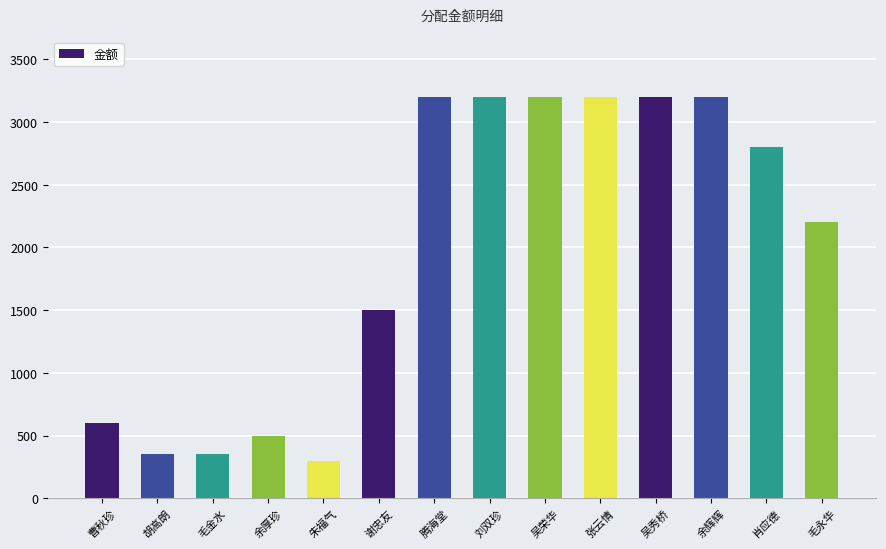

Is it true that the value at 张云情 is 3200?

True